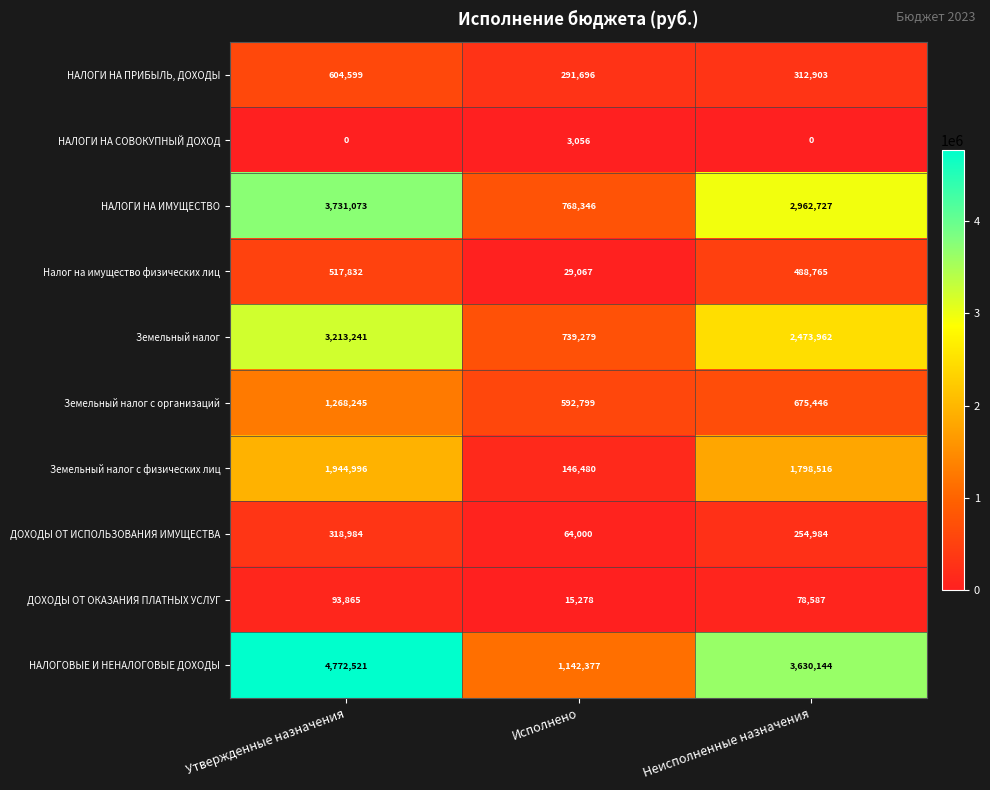

What is the total value across all series at Исполнено?

3792378